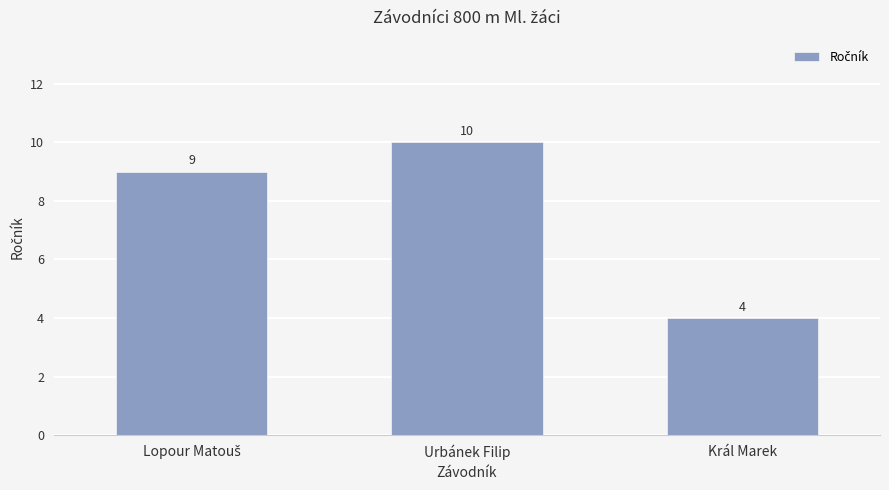

What is the minimum value shown in the chart?

4